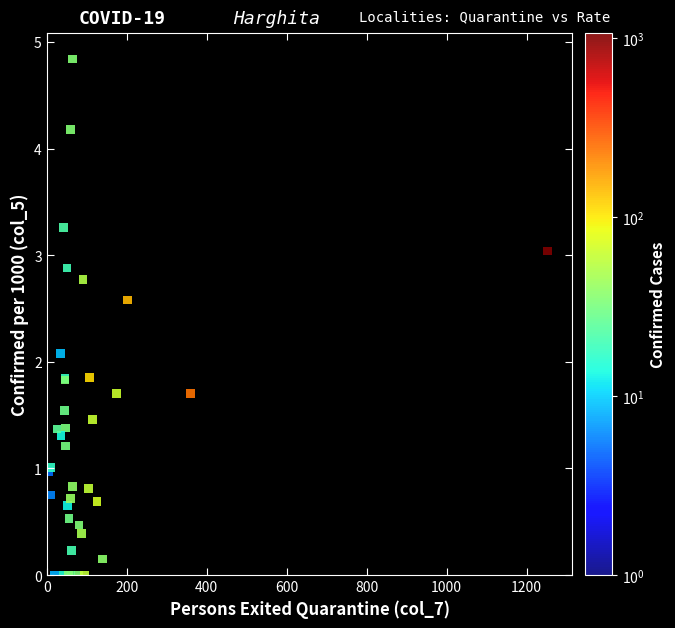

What Y value in the scatter plot is closest to 2?

2.1